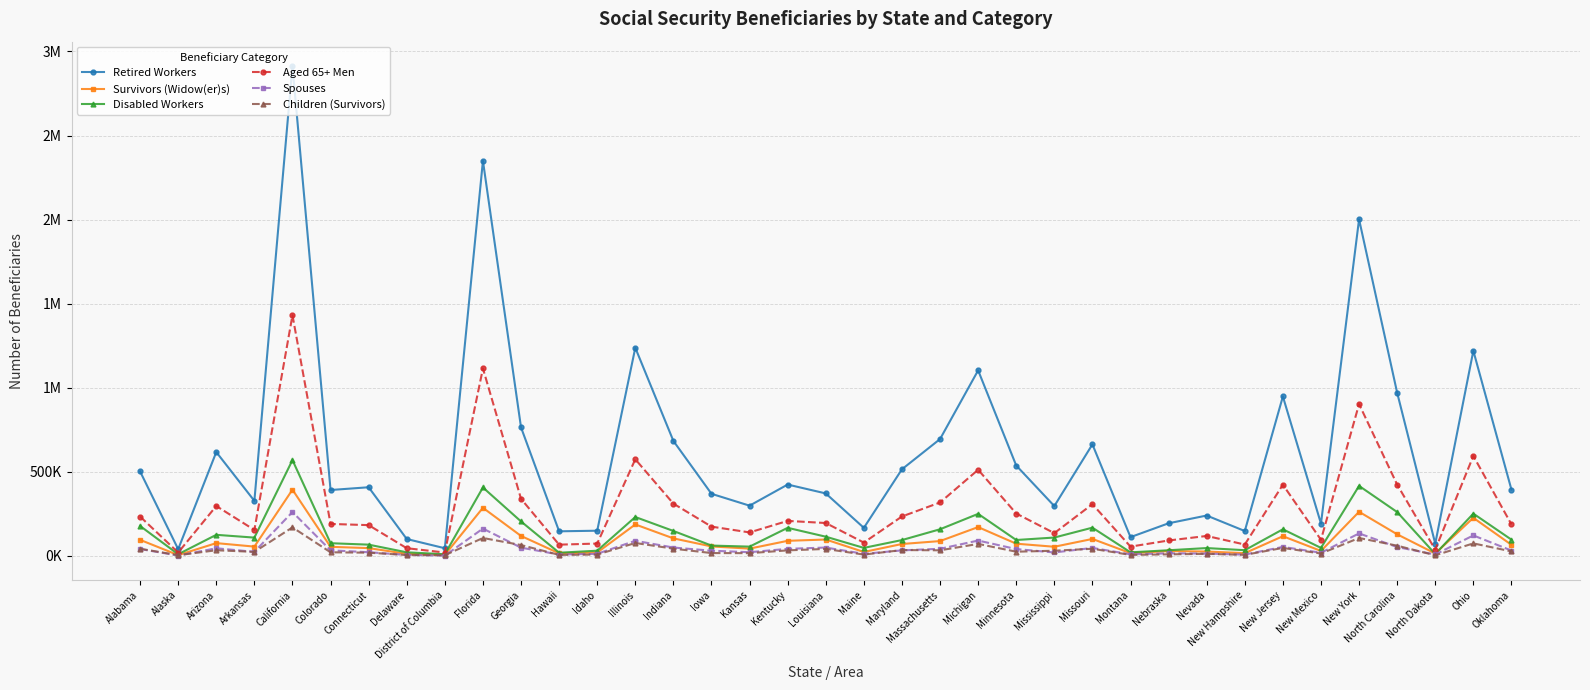

Does the chart display data point markers on the line(s)?

Yes